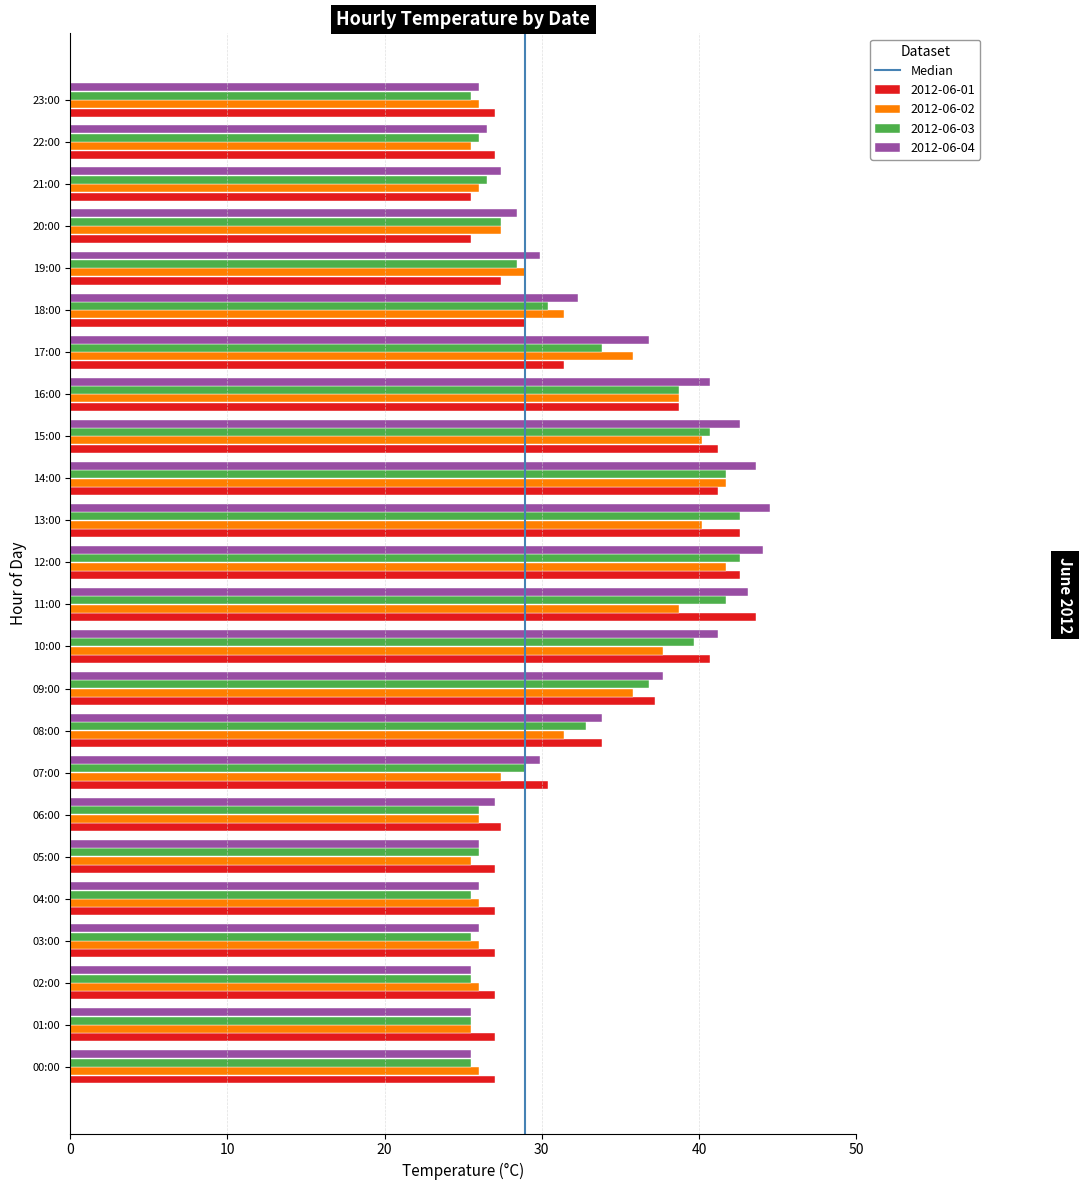

What is the average value of the 2012-06-02 series?

31.5